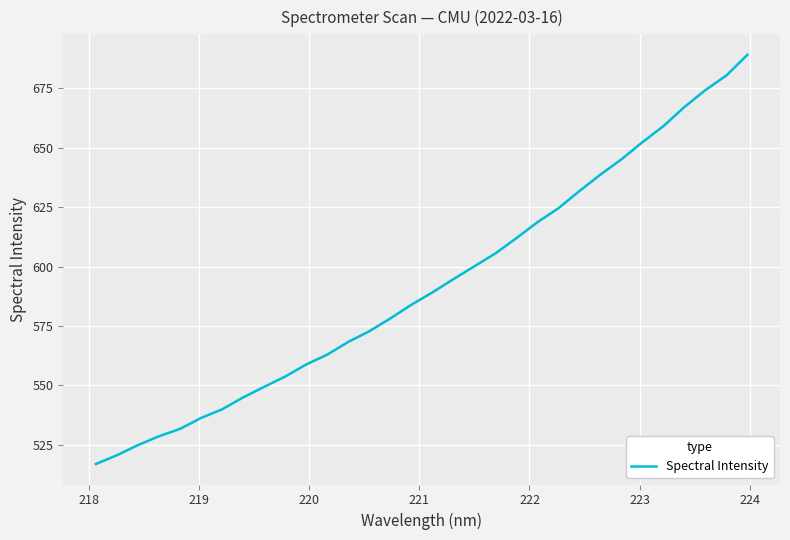

Reading left to right, list all the values displayed in this chart.

516.8	520.5	524.8	528.5	531.6	536.2	539.9	544.9	549.3	553.7	558.7	562.9	568.3	572.7	578.1	583.9	589.1	594.7	600.1	605.5	612.0	618.7	624.5	631.8	638.7	645.1	652.4	659.1	667.2	674.3	680.5	689.2